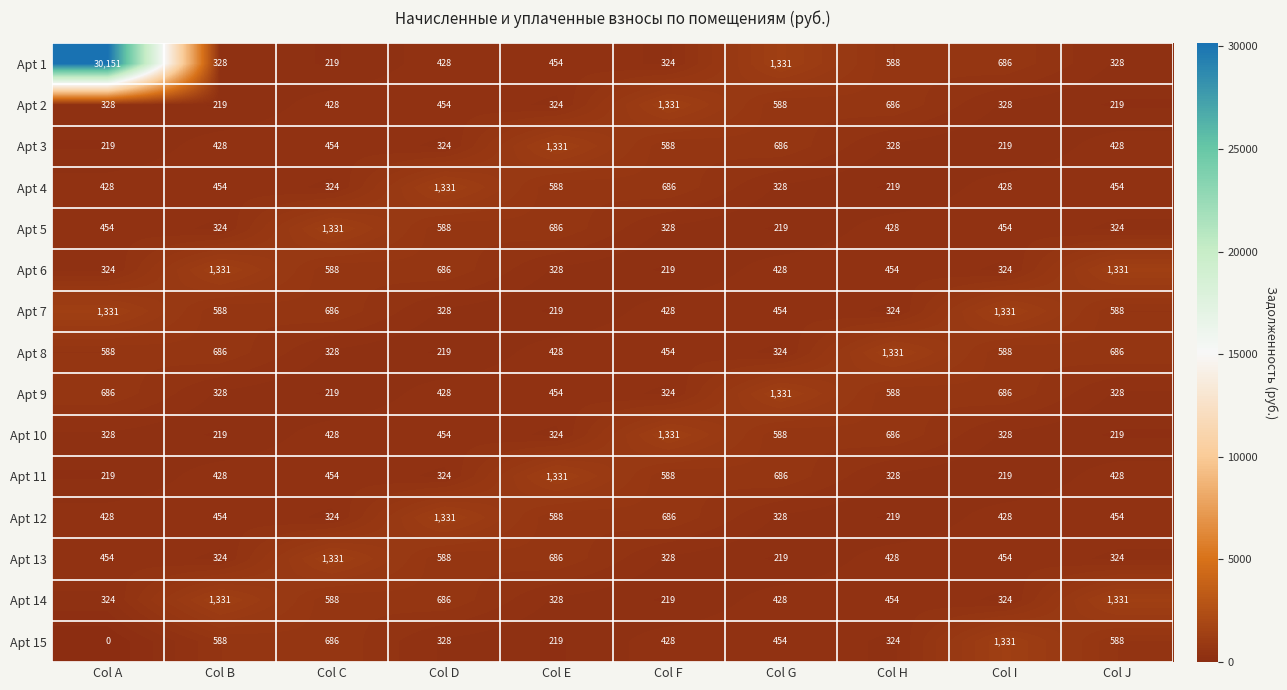

What value does the Apt 1 series have at Col B?

328